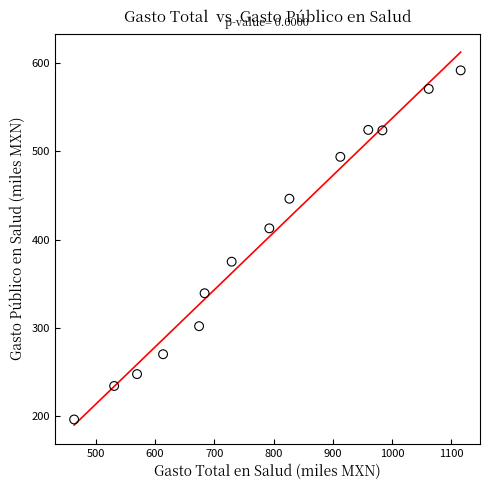

What is the range of X values (max minus min)?

652.5